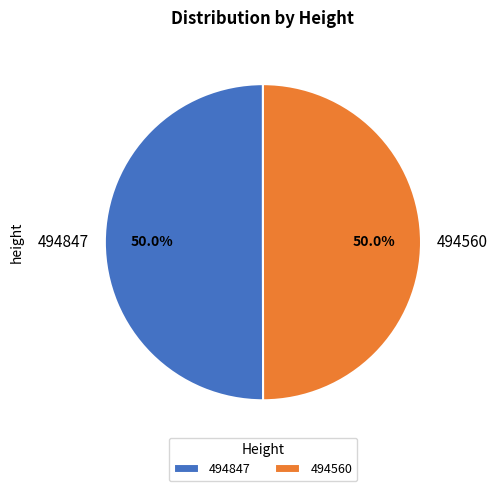

What percentage is the 494847 slice, to the nearest percent?

50%